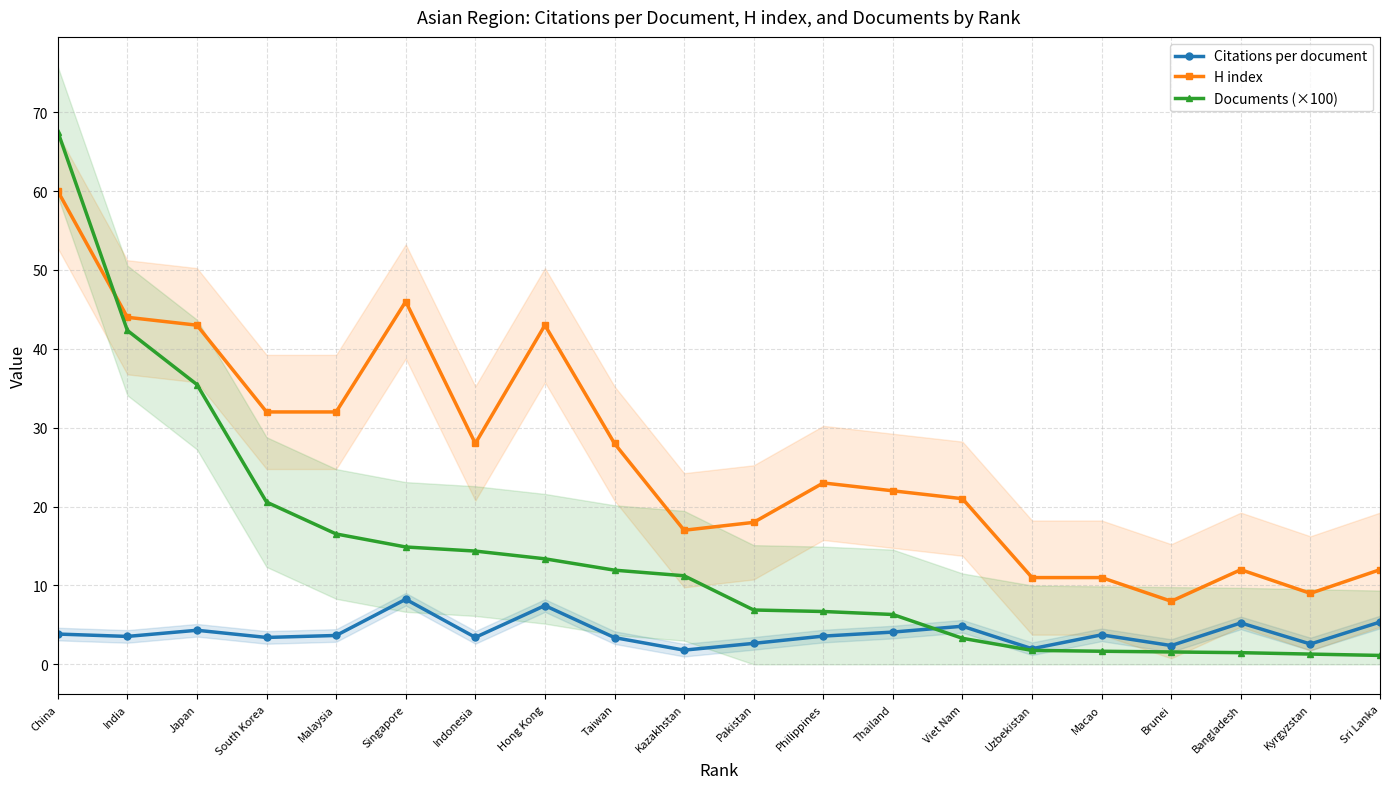

True or false: Citations per document and H index intersect in this chart.

False